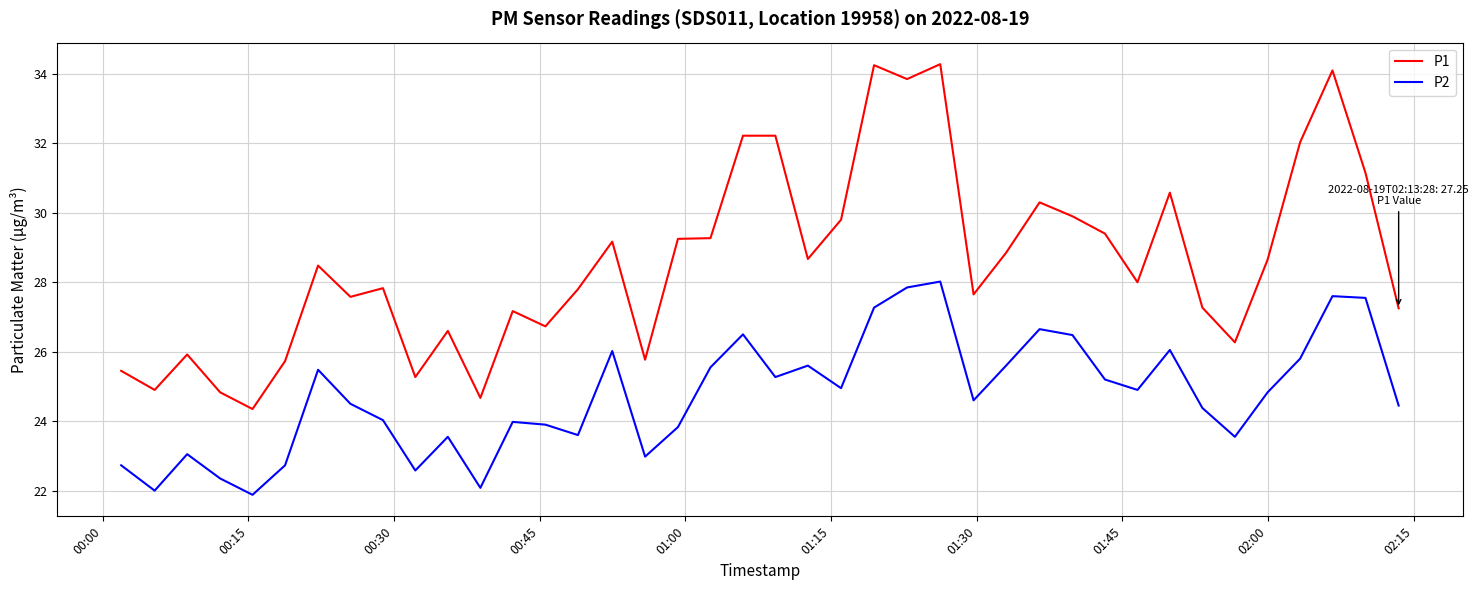

How many interior local peaks does the P2 series have?

11